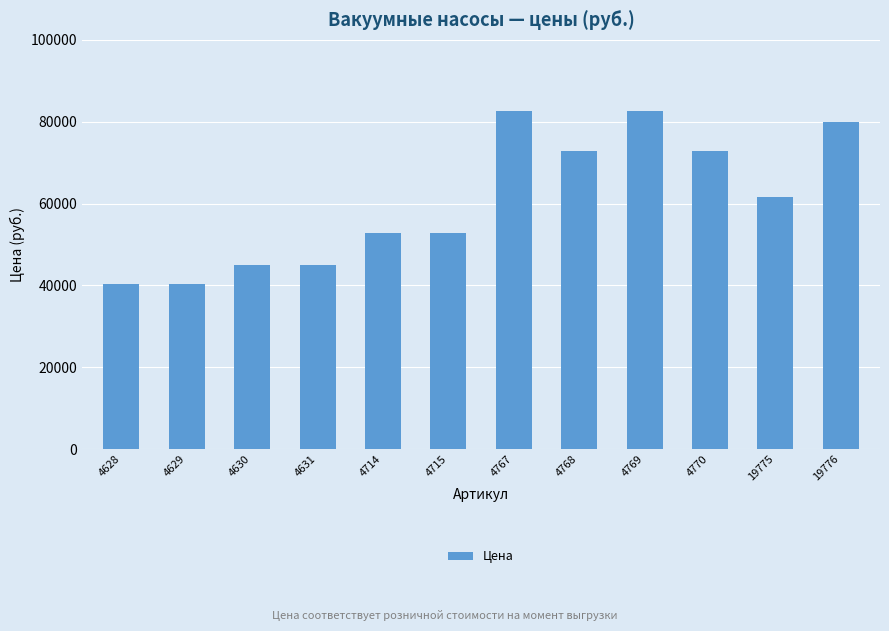

What is the change in value from 4714 to 4770?

+20050